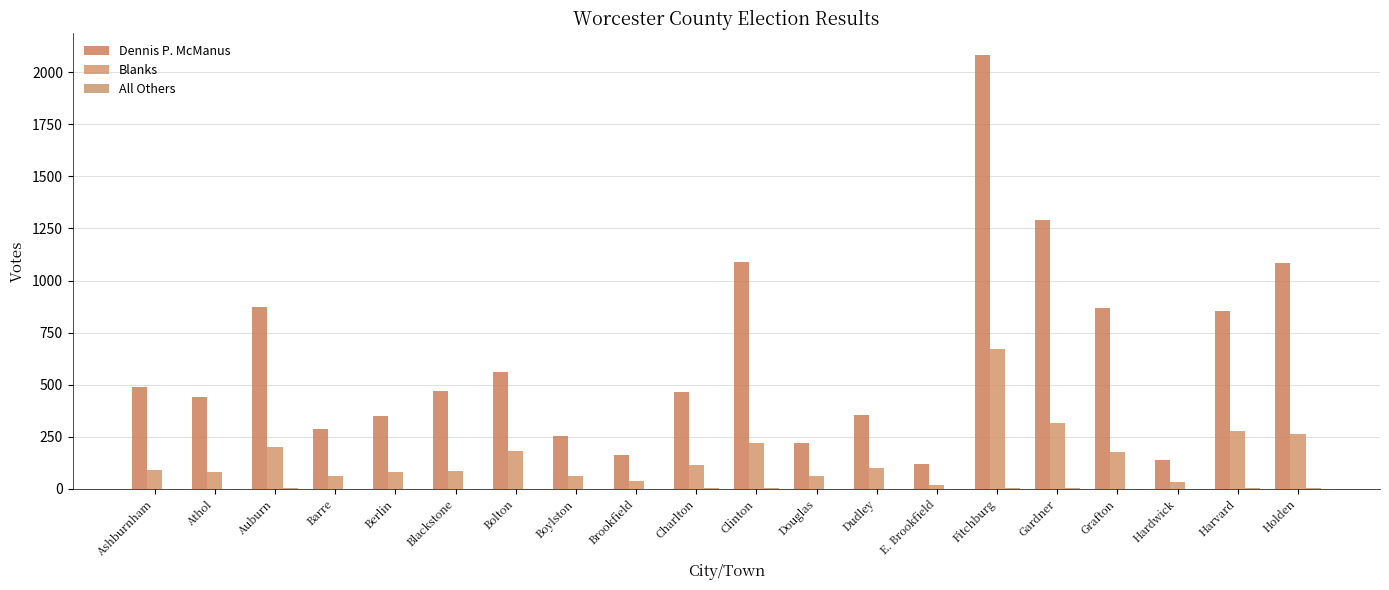

Is the value of All Others at Gardner greater than the value of Dennis P. McManus at Douglas?

No